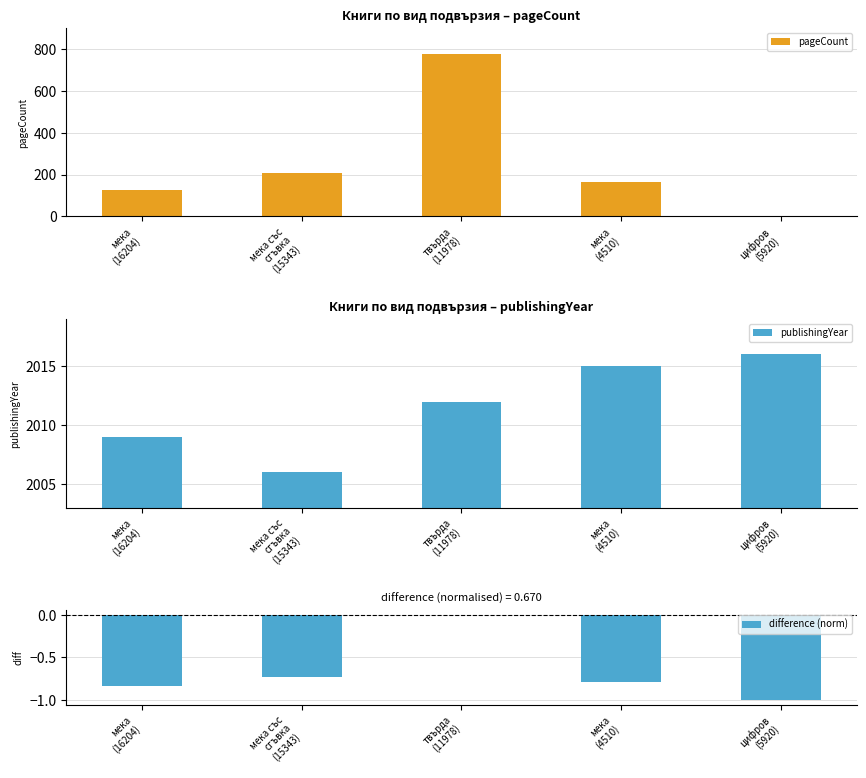

Where does the difference (norm) series first go above 0?

твърда
(11978)